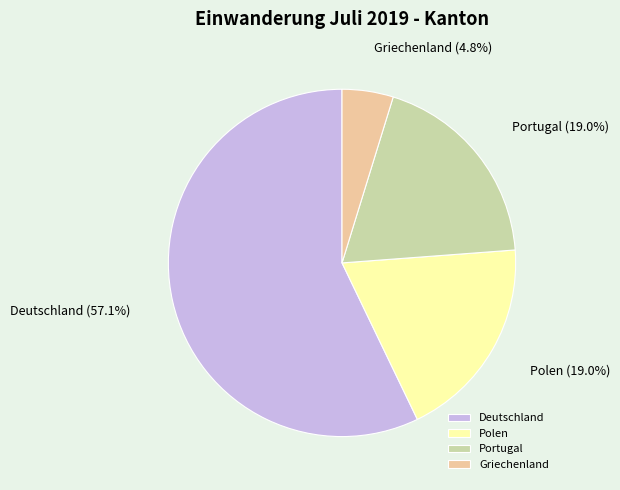

Is Portugal the majority of the pie?

No